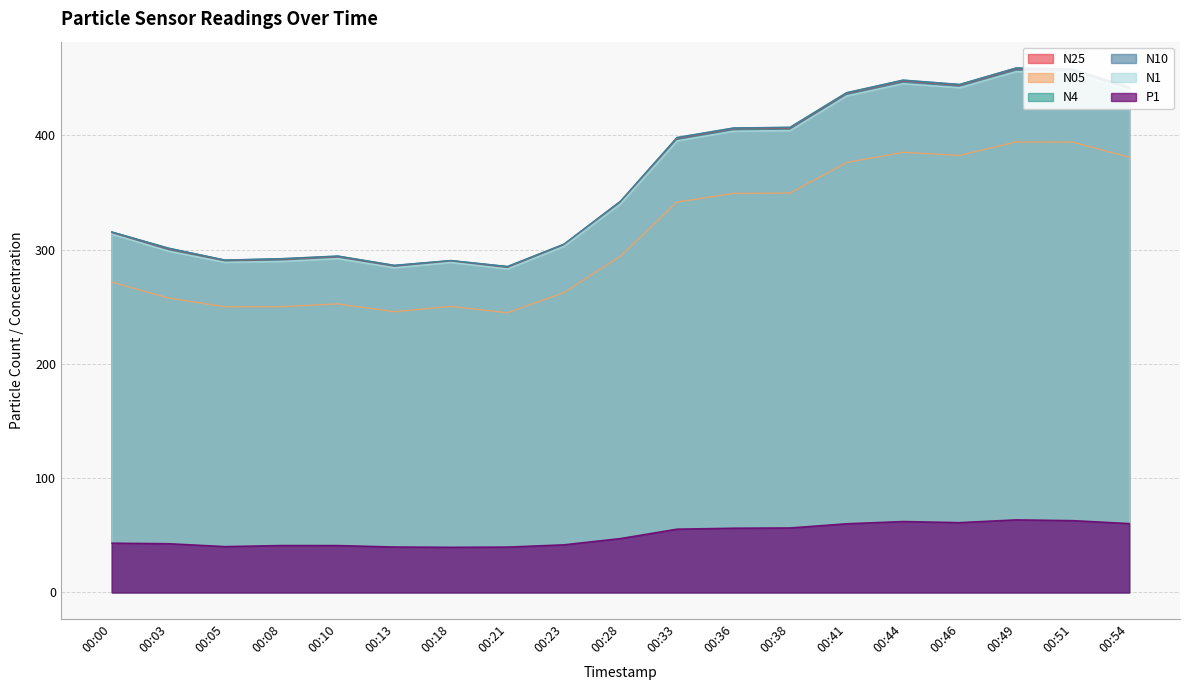

At which label is P1 closest to 51?

00:28